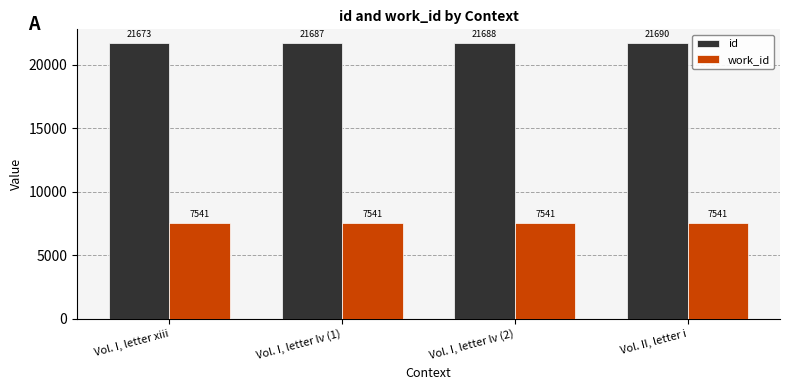

What is the sum of the id values at Vol. II, letter i and Vol. I, letter xiii?

43363